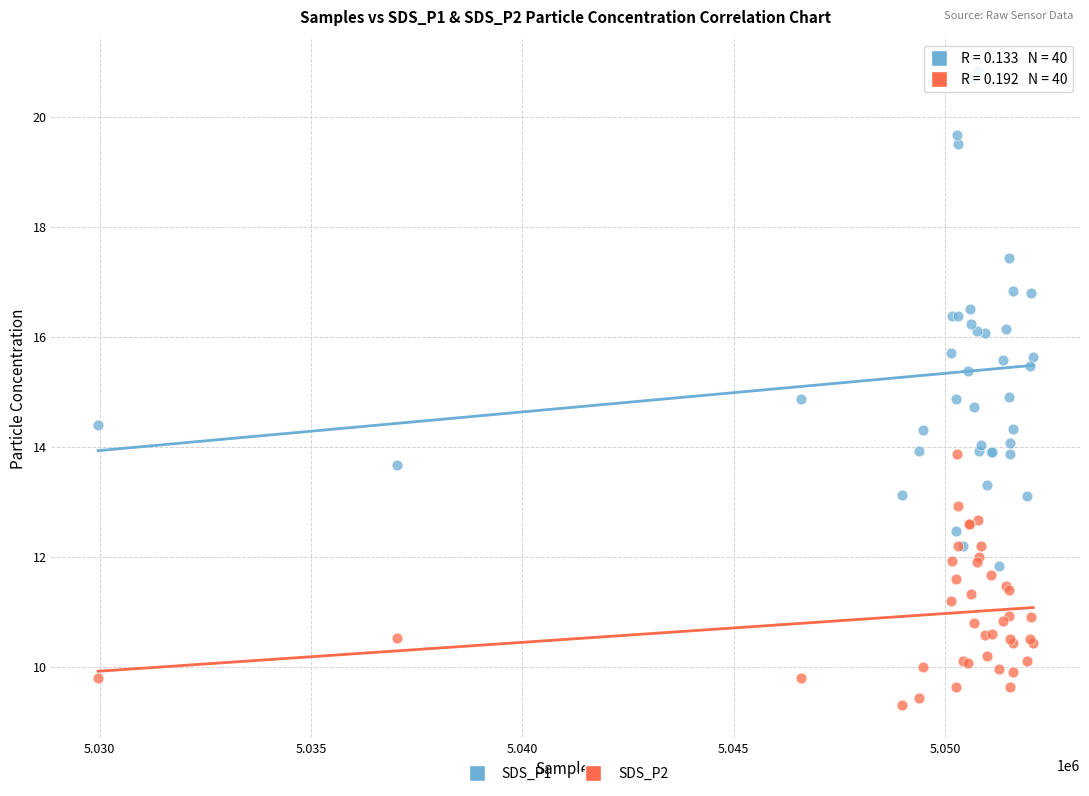

What is the X range (max minus min) for the scatter plot?

22113.0